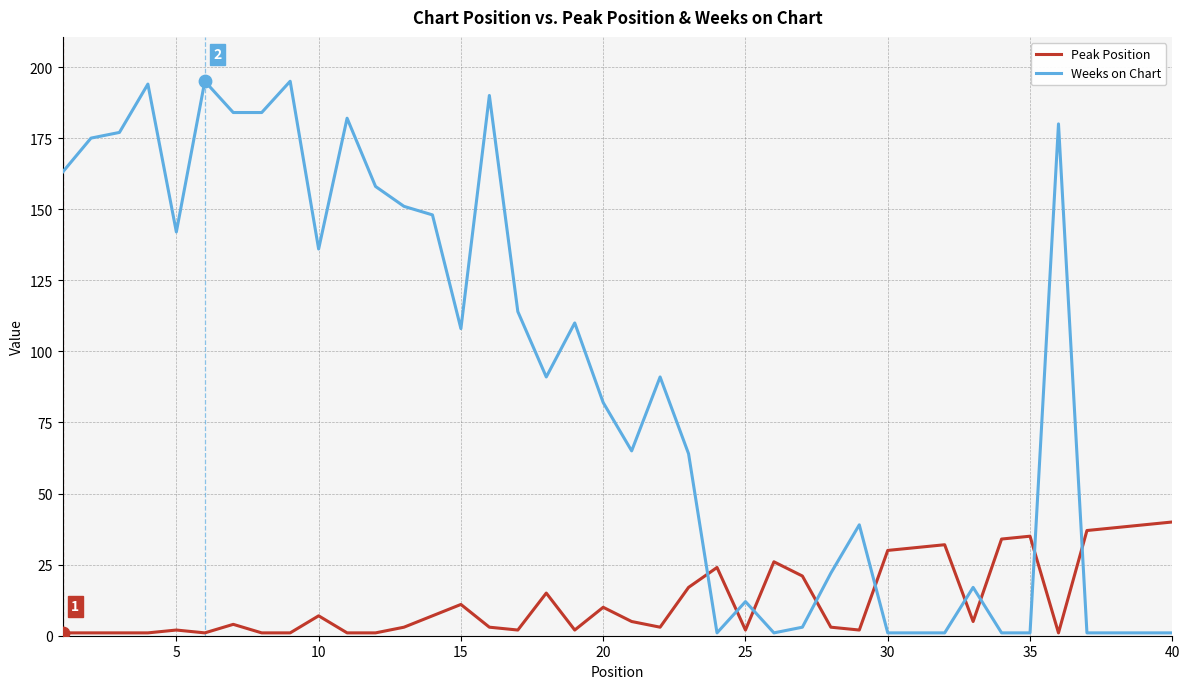

Which series has the largest total across all categories?

Weeks on Chart